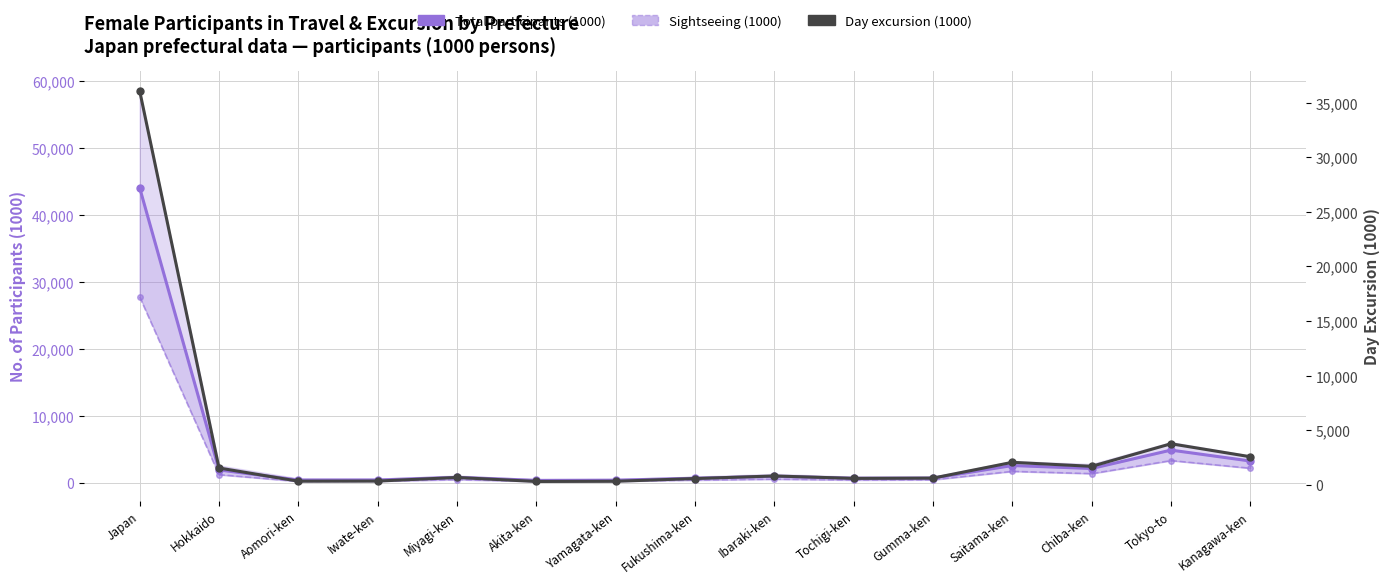

Rank the series at Iwate-ken from lowest to highest value.

Sightseeing (1000), Day excursion (1000), Total participants (1000)